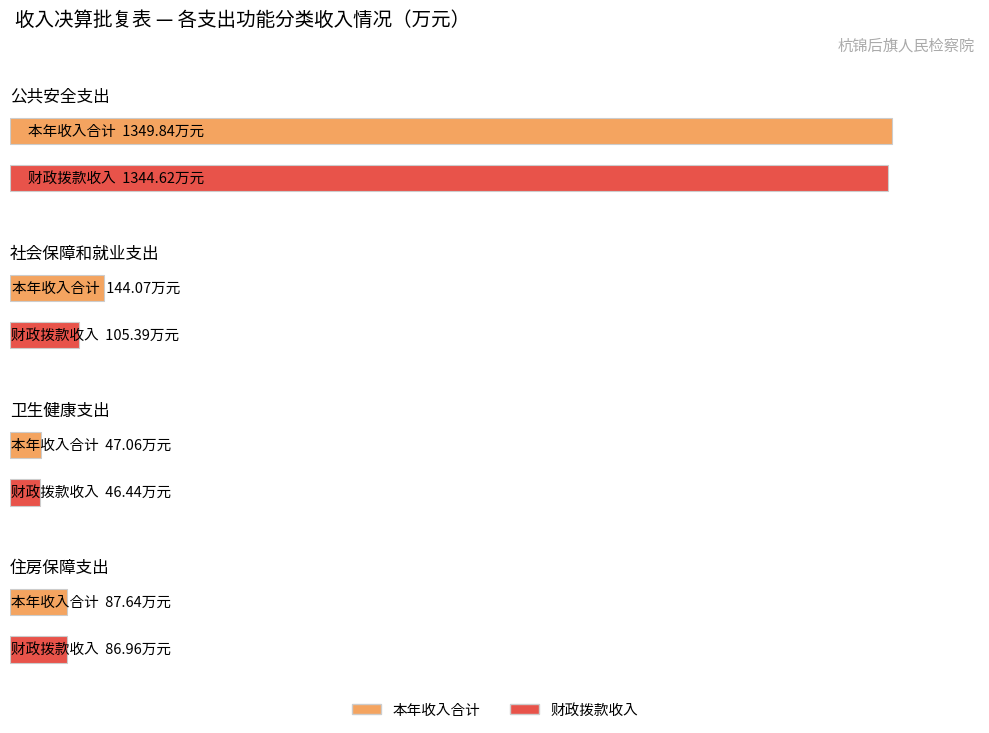

Which series has the largest total across all categories?

本年收入合计